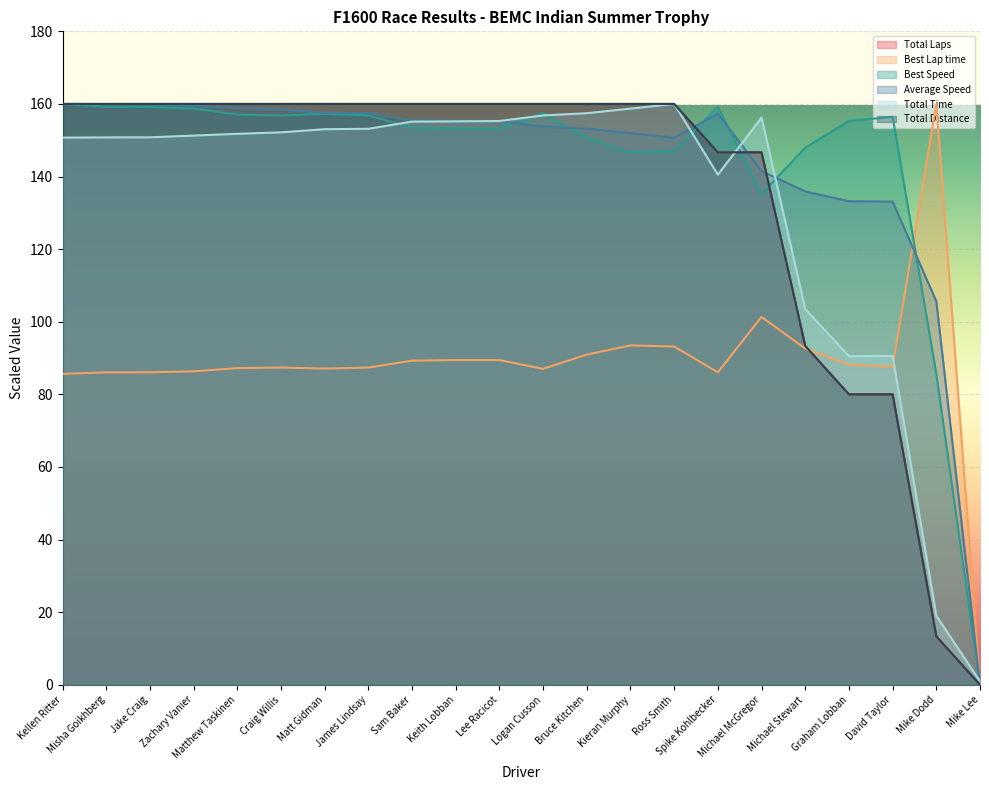

The value of Best Lap time at Logan Cusson is 155.5. True or false?

False